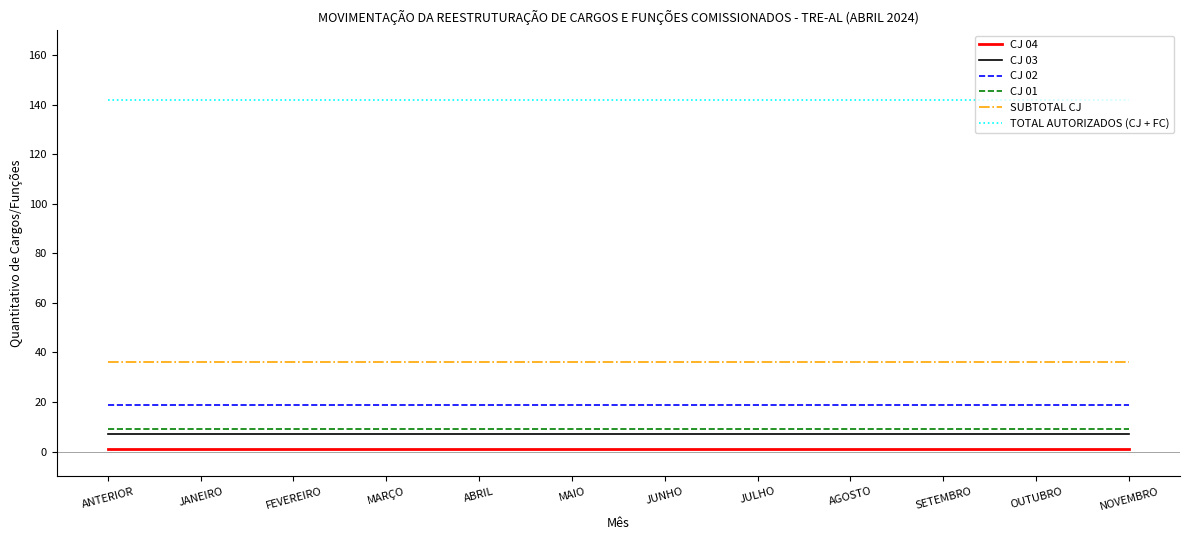

Is the value of TOTAL AUTORIZADOS (CJ + FC) at MARÇO greater than the value of SUBTOTAL CJ at ANTERIOR?

Yes